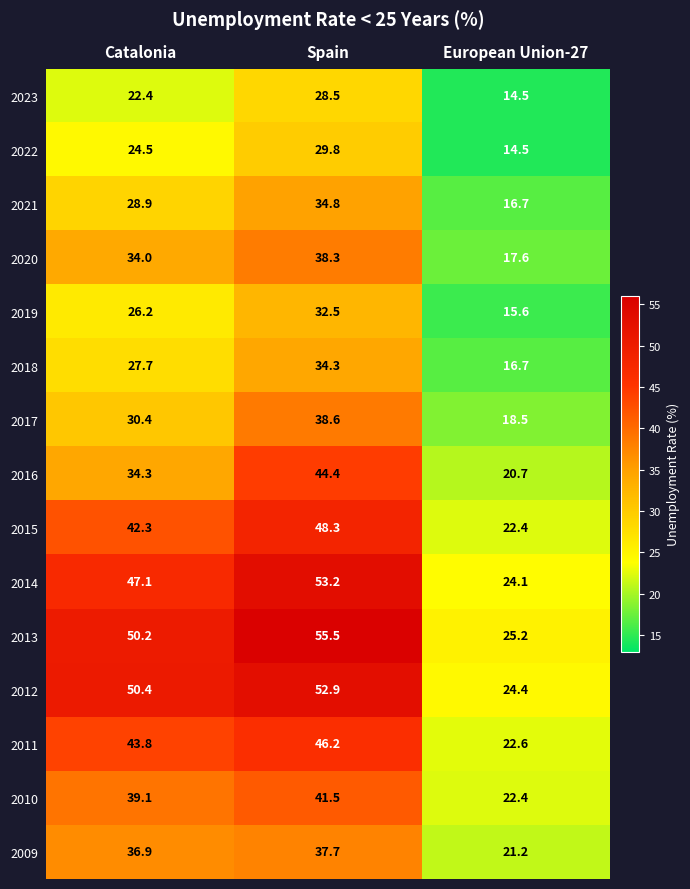

What is the approximate value of 2021 at European Union-27?

16.7